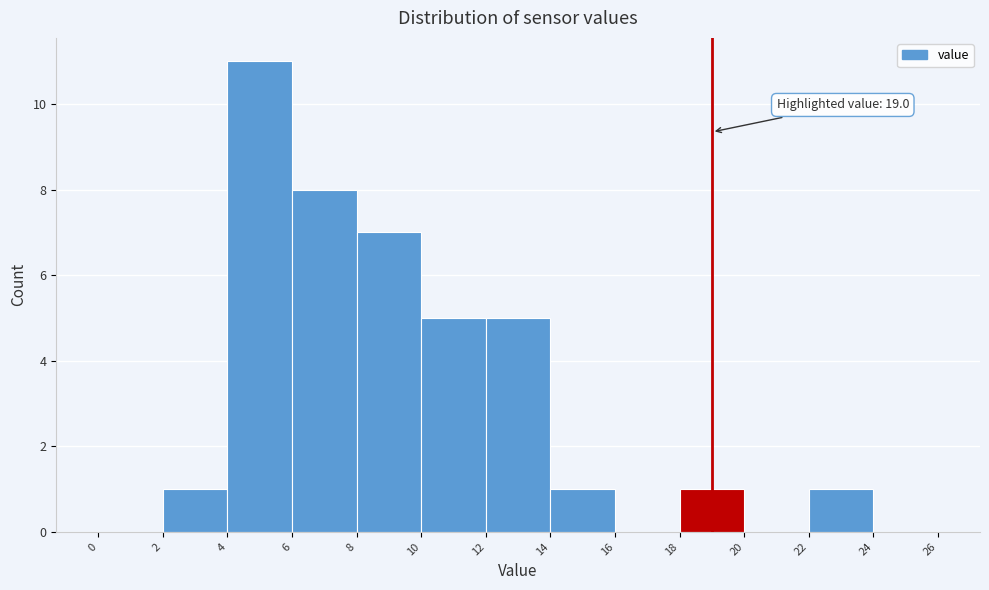

Which range on the x-axis has the tallest bar?

4 to 6